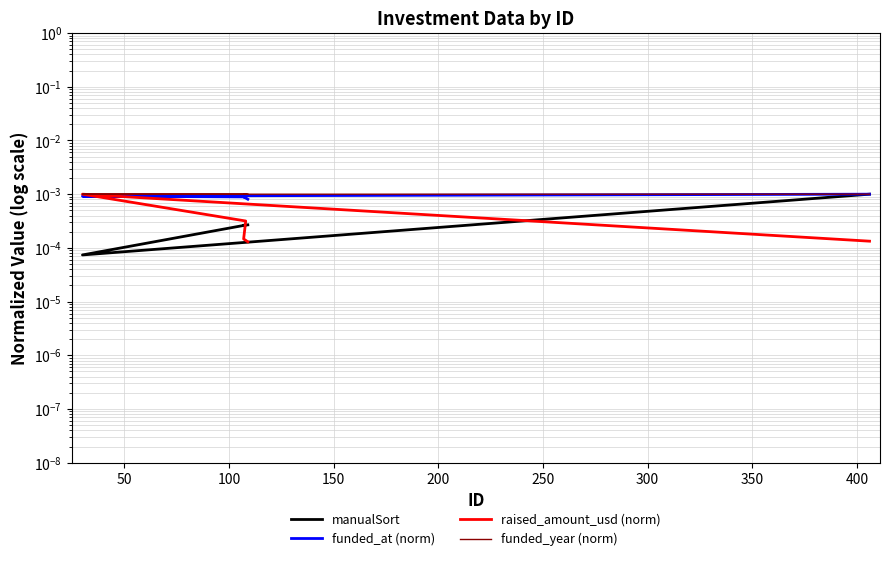

Is the value of funded_year (norm) at 200 greater than the value of manualSort at 150?

Yes